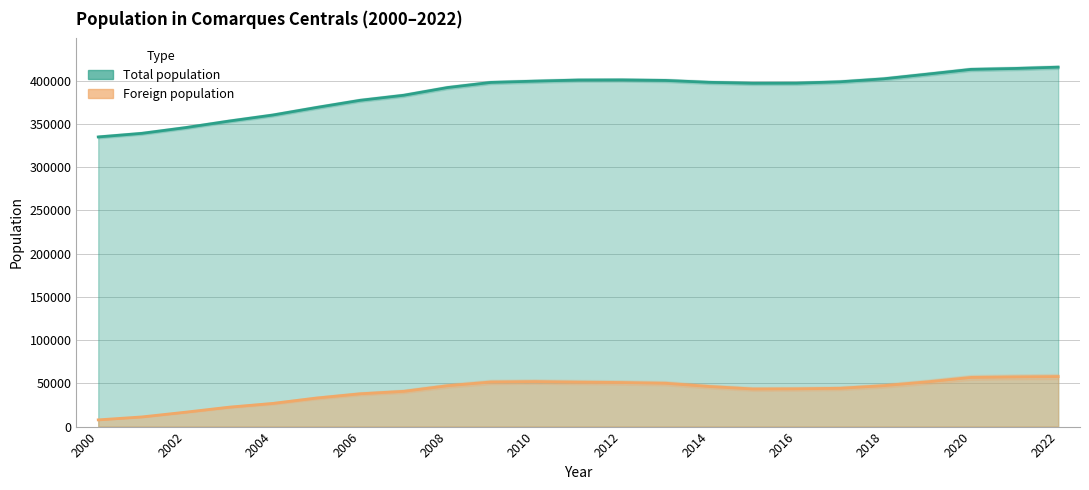

Rank the series at 2011 from highest to lowest value.

Total population, Foreign population